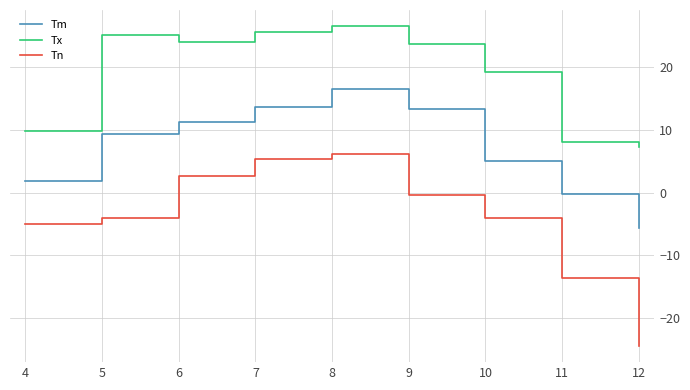

What are all the series names shown in the legend?

Tm, Tx, Tn